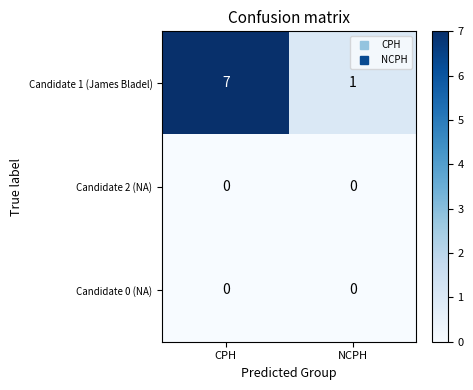

Reading right to left, transcribe all the data shown in this chart.

Candidate 1 (James Bladel): NCPH=1	CPH=7
Candidate 2 (NA): NCPH=0	CPH=0
Candidate 0 (NA): NCPH=0	CPH=0